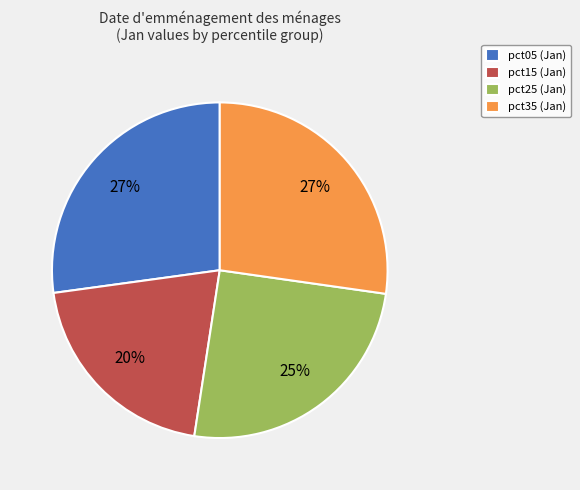

Approximately how many times larger is the value at pct15 (Jan) compared to pct25 (Jan)?

0.8